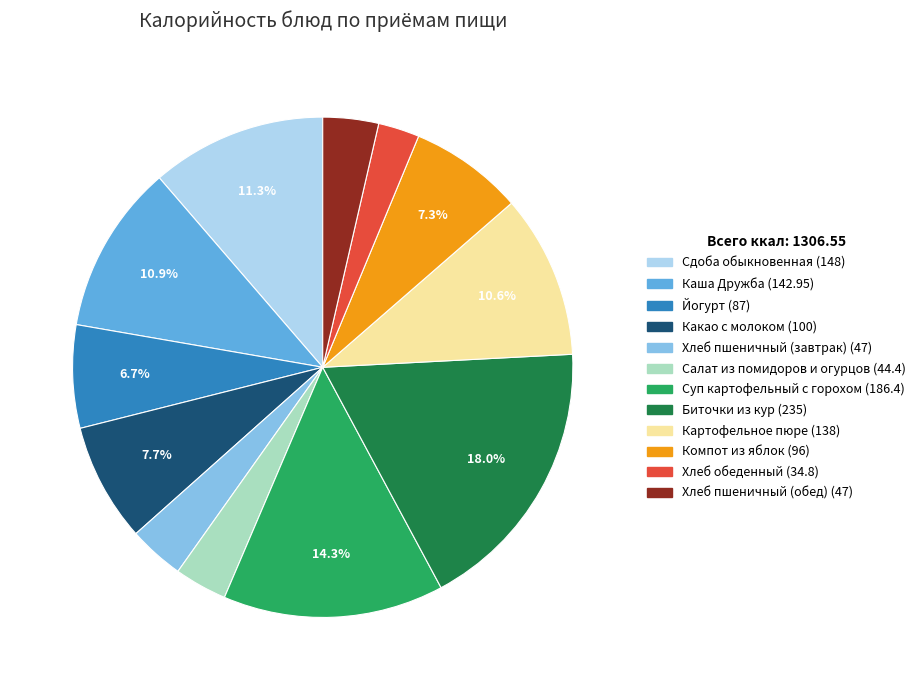

Which category has the biggest portion of the pie?

Биточки из кур